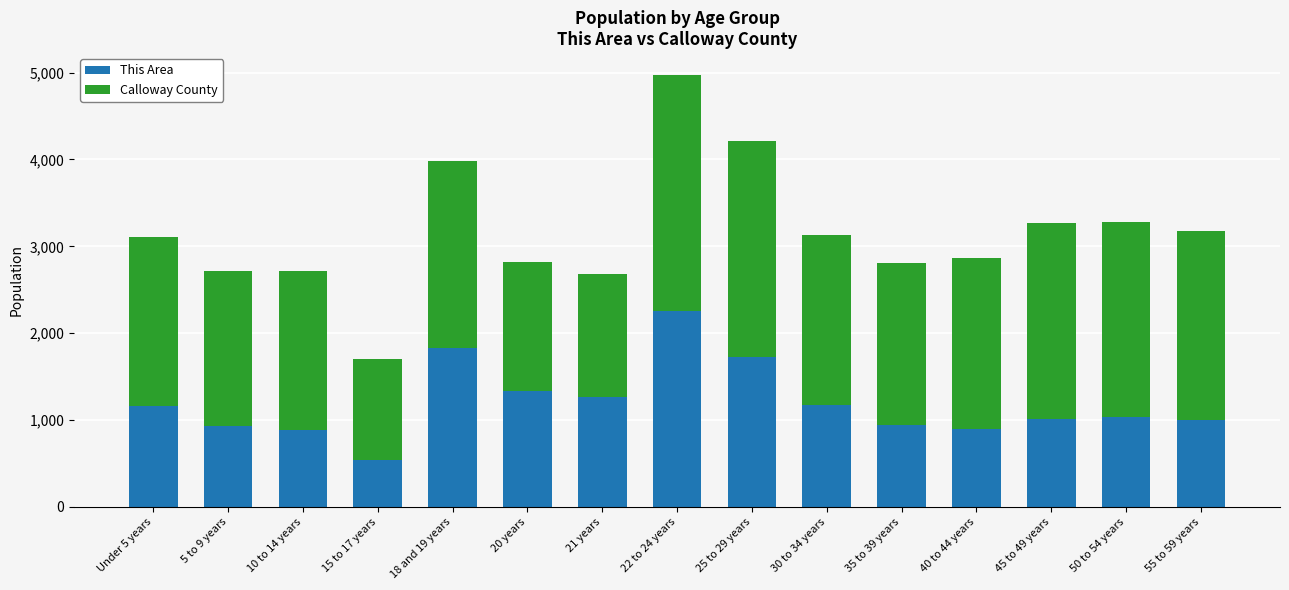

Which category has the lowest value in the This Area series?

15 to 17 years